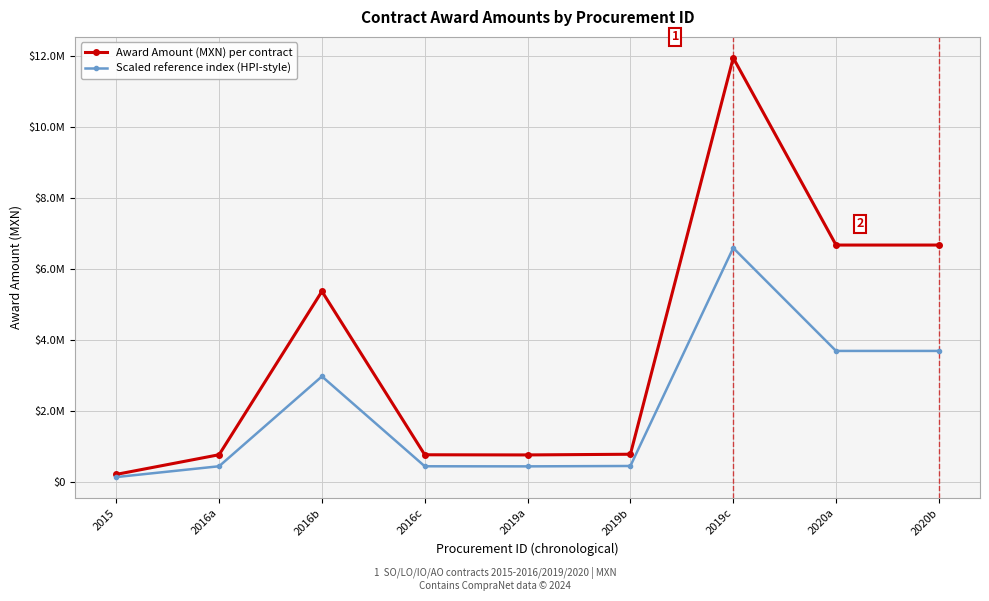

True or false: Award Amount (MXN) per contract and Scaled reference index (HPI-style) cross at least once.

False